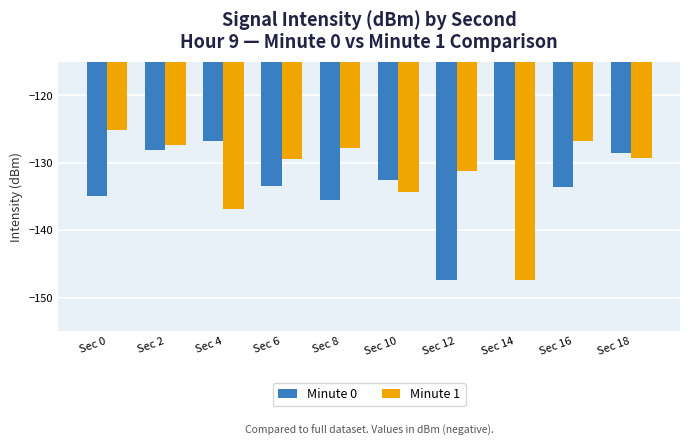

List the series in order of their peak value, lowest first.

Minute 0, Minute 1